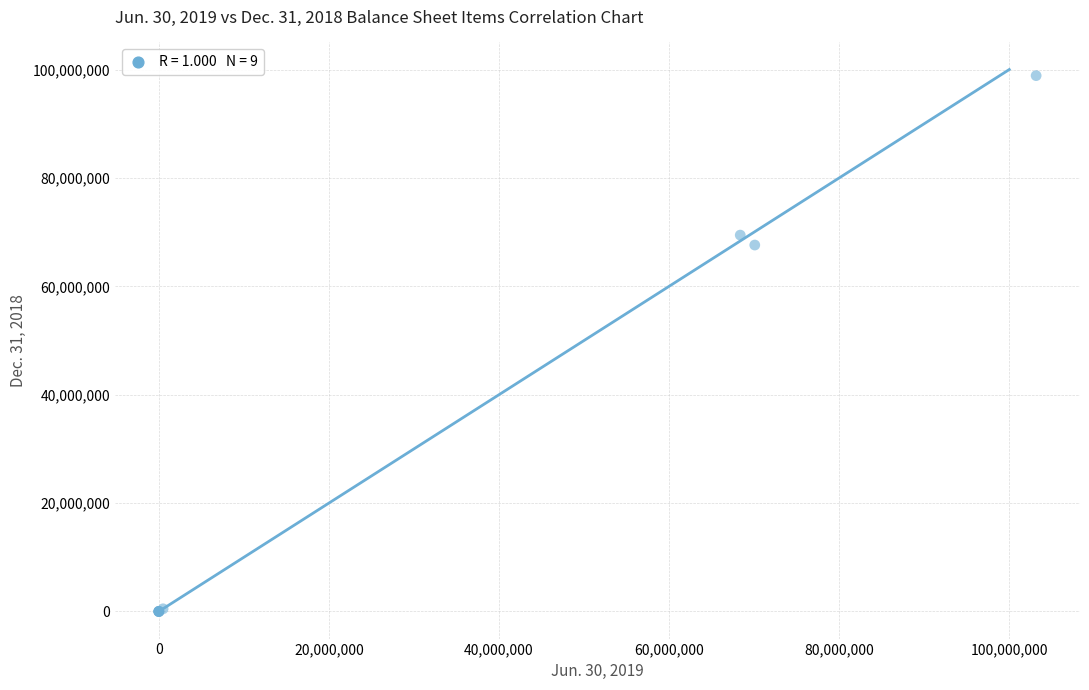

What Y value in the scatter plot is closest to 49437711?

67618426.5